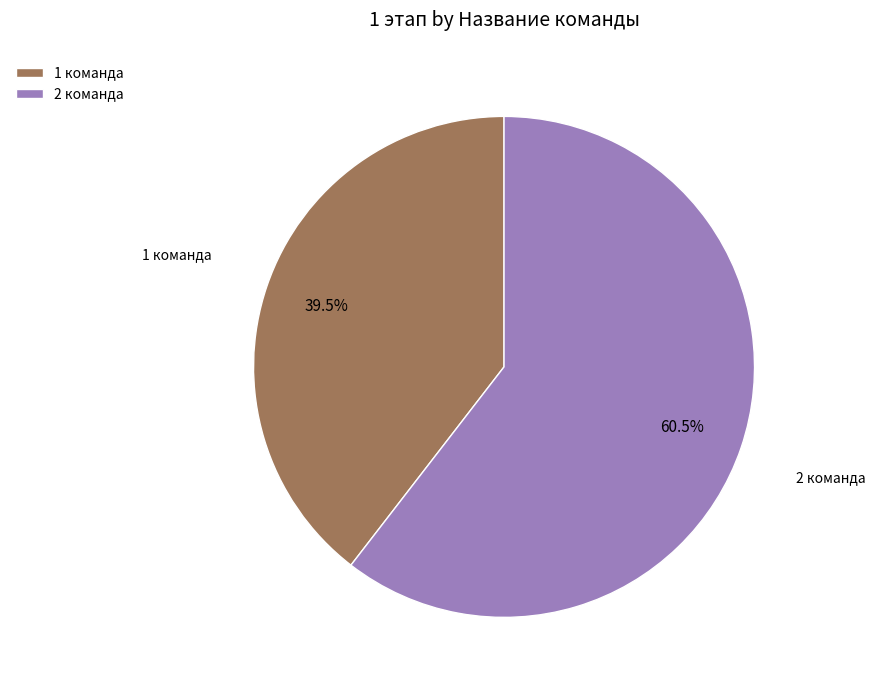

Is there a majority slice in this chart?

Yes